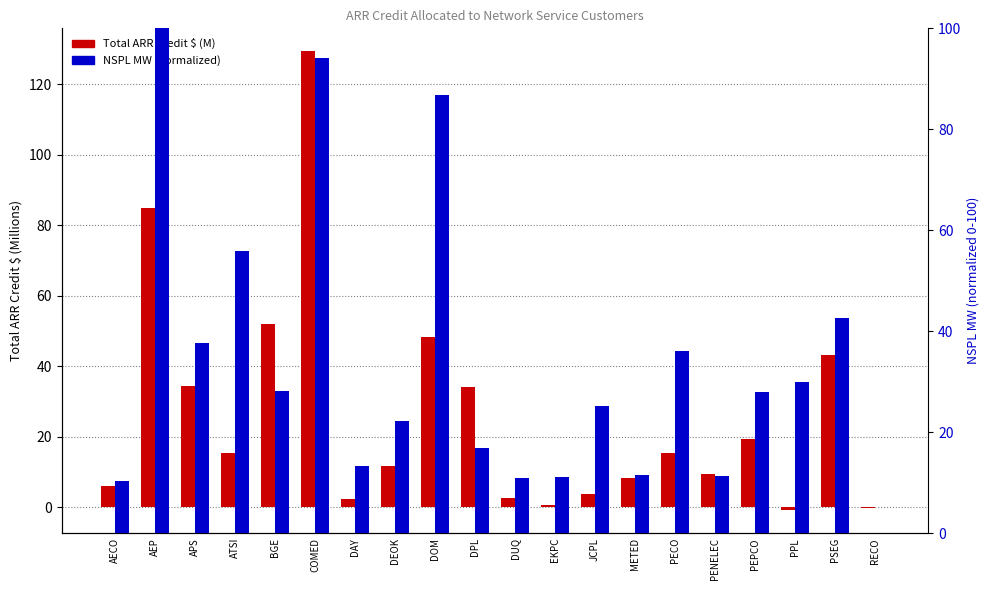

What are all the series names shown in the legend?

Total ARR Credit $ (M), NSPL MW (normalized)